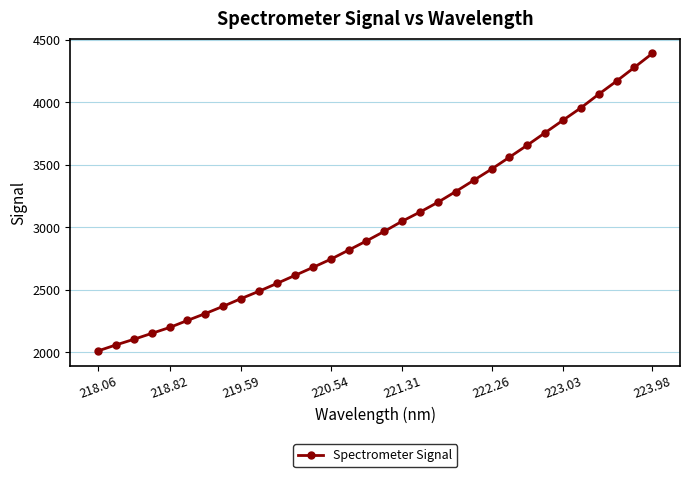

What is the difference between the maximum and minimum values?

2381.0